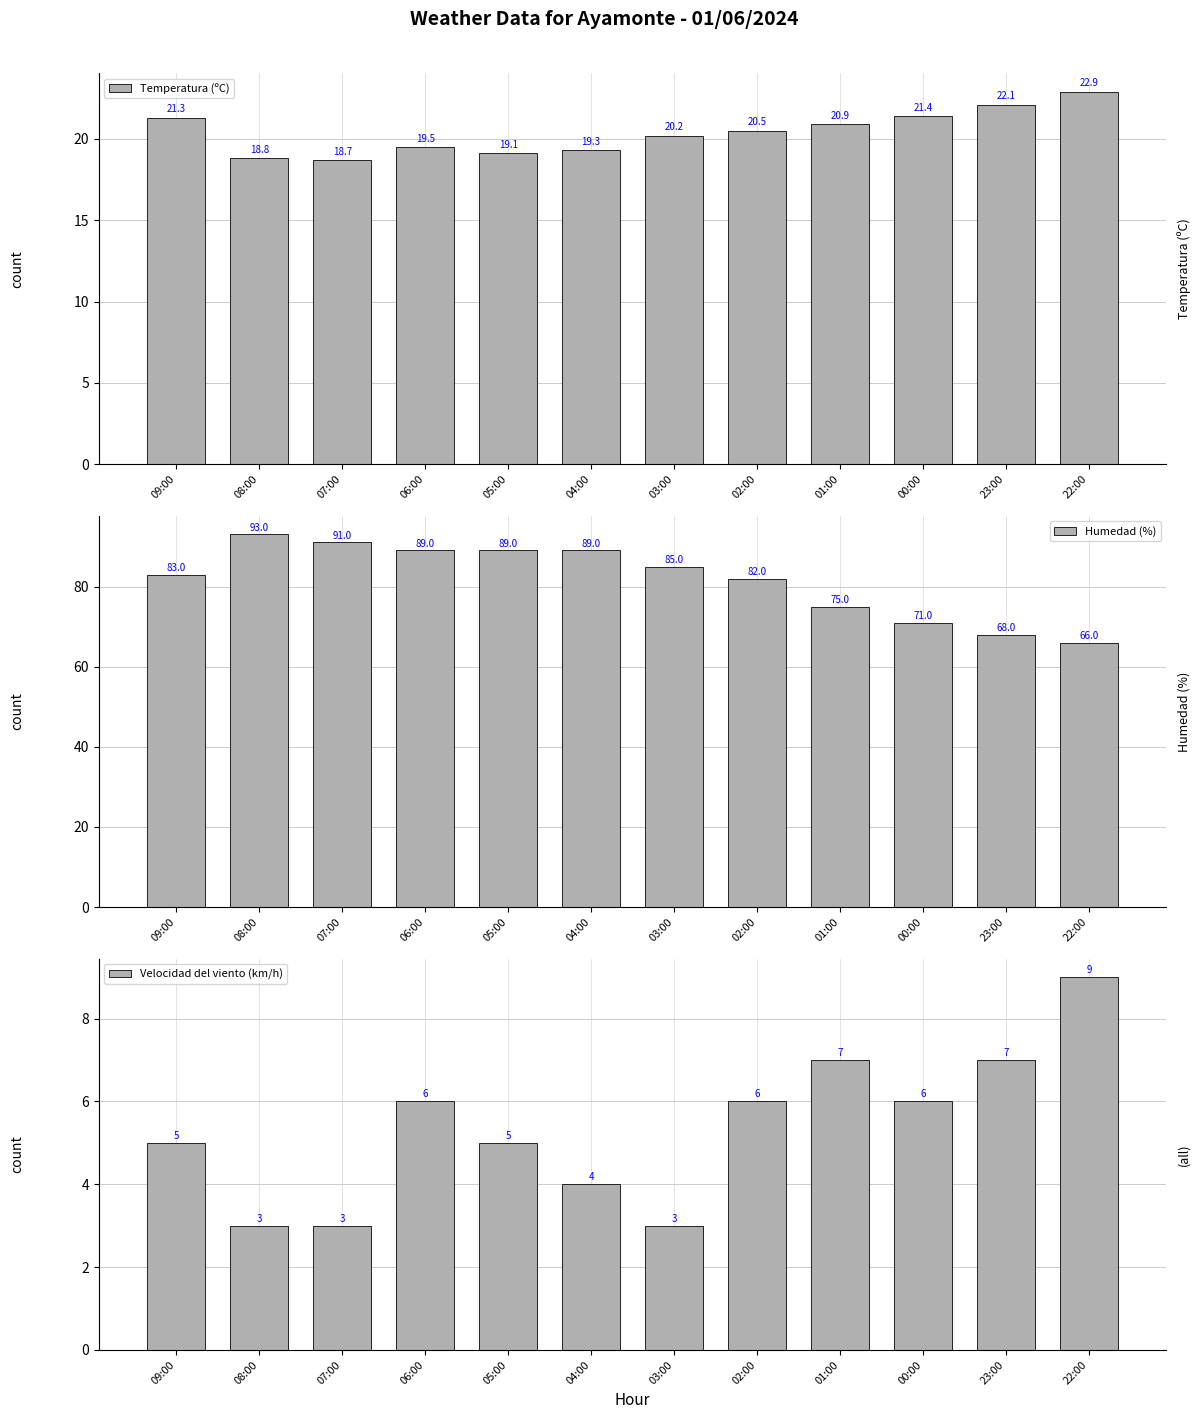

Which series has the widest spread of values?

Humedad (%)